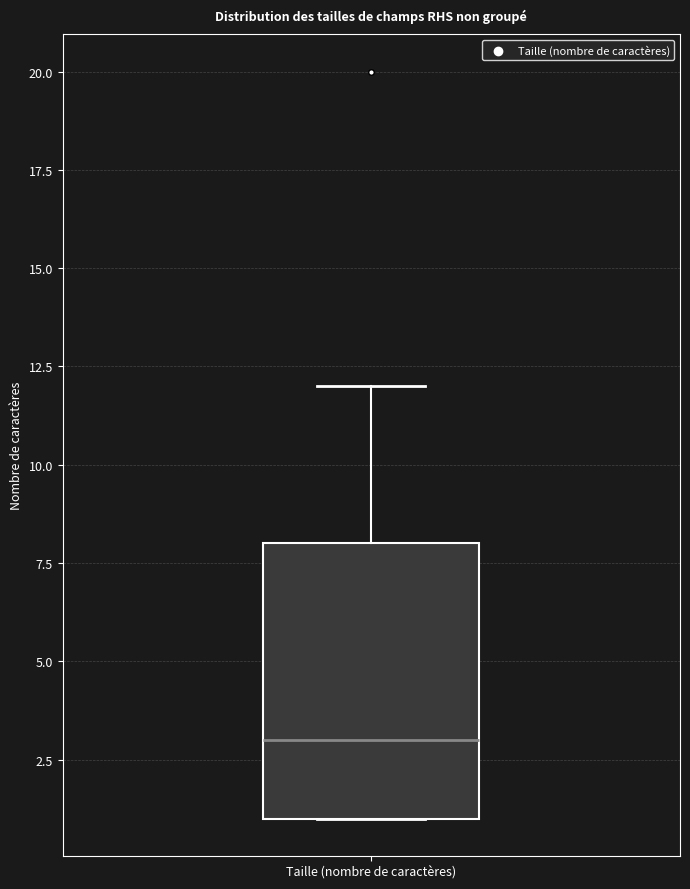

Read this box plot against the y-axis: the position of the median line, the range covered by the box, and the ends of both whiskers. The values are not printed on the chart, so give them approximately, as read against the axis.

median 3, box 1 to 8, whiskers 1 to 12